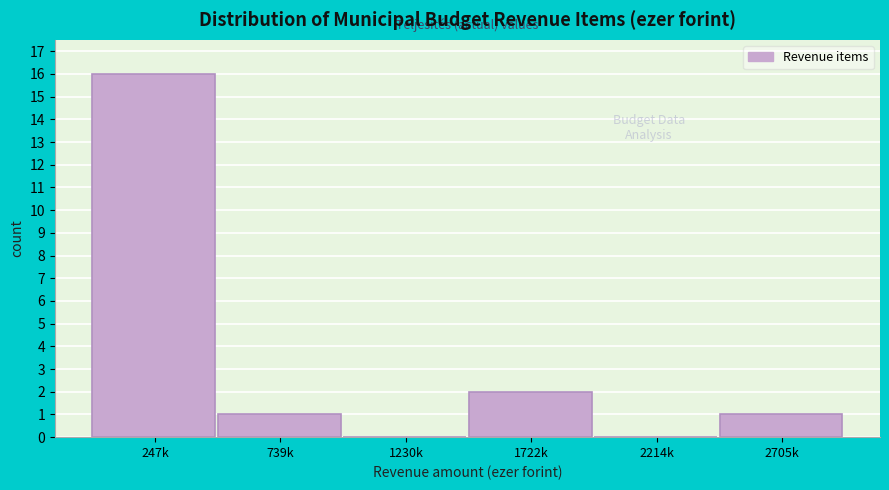

Reading left to right, list all the values displayed in this chart.

247k=16	739k=1	1230k=0	1722k=2	2214k=0	2705k=1